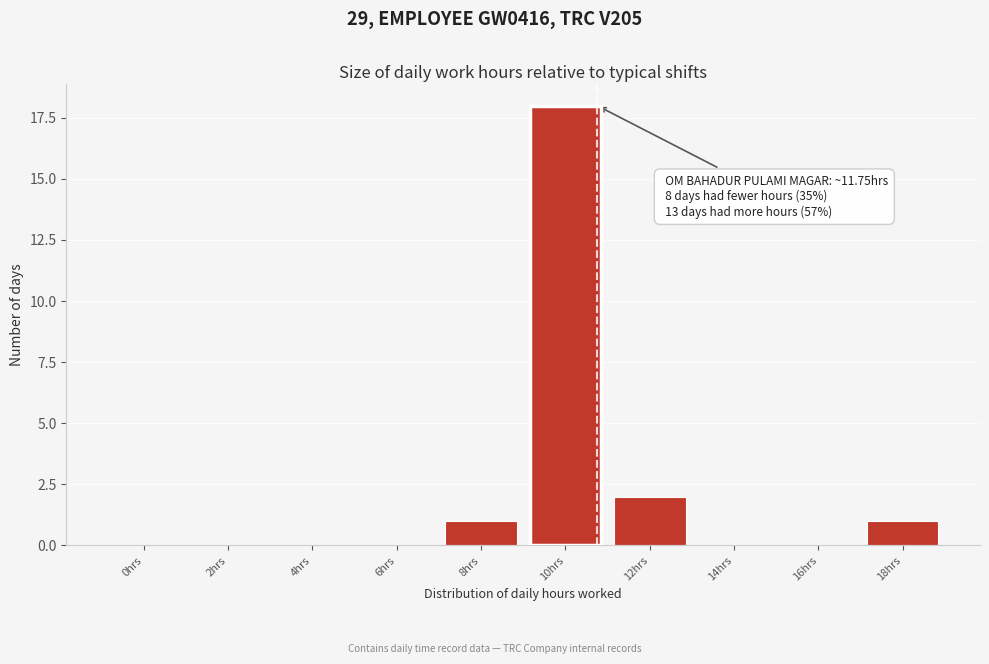

Reading left to right, what are all the values shown in this chart?

0hrs=0	2hrs=0	4hrs=0	6hrs=0	8hrs=1	10hrs=18	12hrs=2	14hrs=0	16hrs=0	18hrs=1